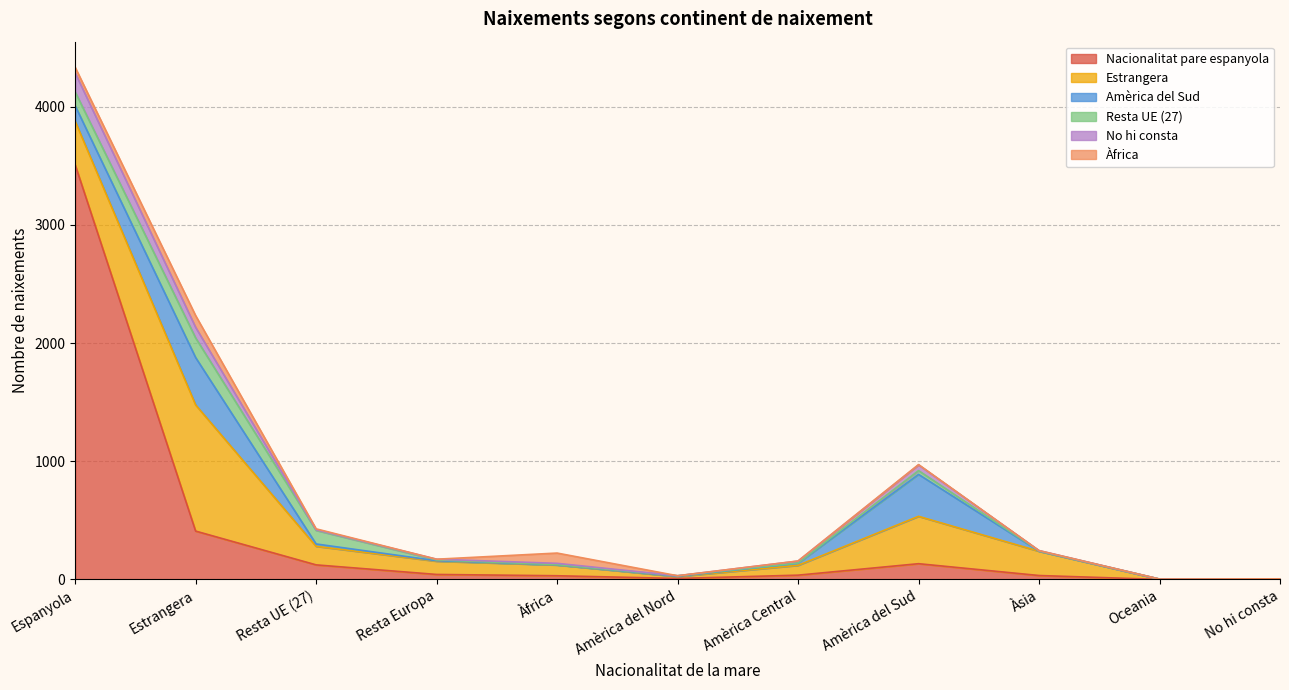

Reading left to right, what are all the values shown in this chart?

Nacionalitat pare espanyola: 3511	409	123	42	31	8	36	133	33	0	3
Estrangera: 368	1068	157	112	91	16	83	401	205	2	1
Amèrica del Sud: 131	401	20	4	1	2	18	355	1	0	0
Resta UE (27): 117	166	115	7	2	5	2	32	2	1	0
No hi consta: 161	90	6	6	11	0	16	48	3	0	0
Àfrica: 47	99	7	0	87	0	1	3	0	0	1